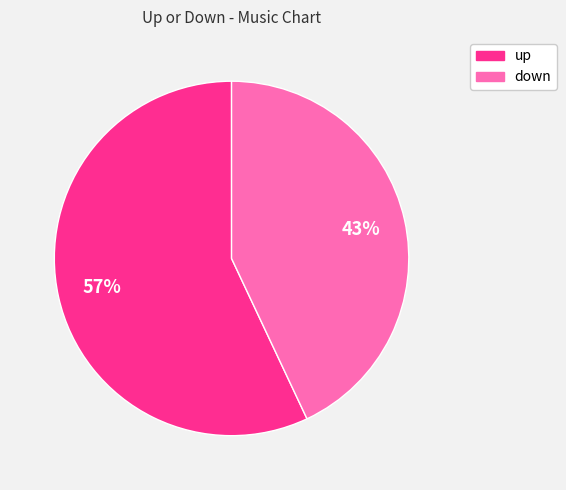

How many segments does this pie chart have?

2